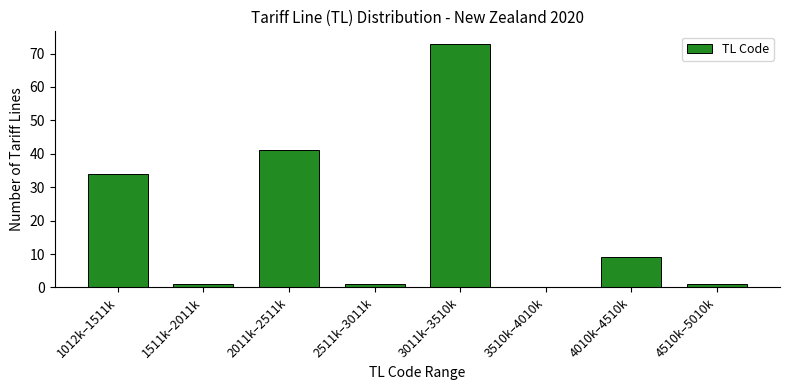

Reading right to left, what are all the values shown in this chart?

4510k–5010k=1	4010k–4510k=9	3510k–4010k=0	3011k–3510k=73	2511k–3011k=1	2011k–2511k=41	1511k–2011k=1	1012k–1511k=34